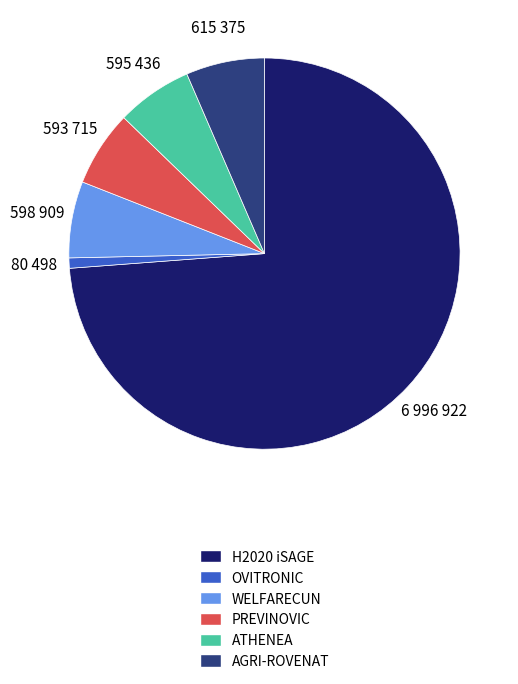

Count the number of slices in the pie.

6